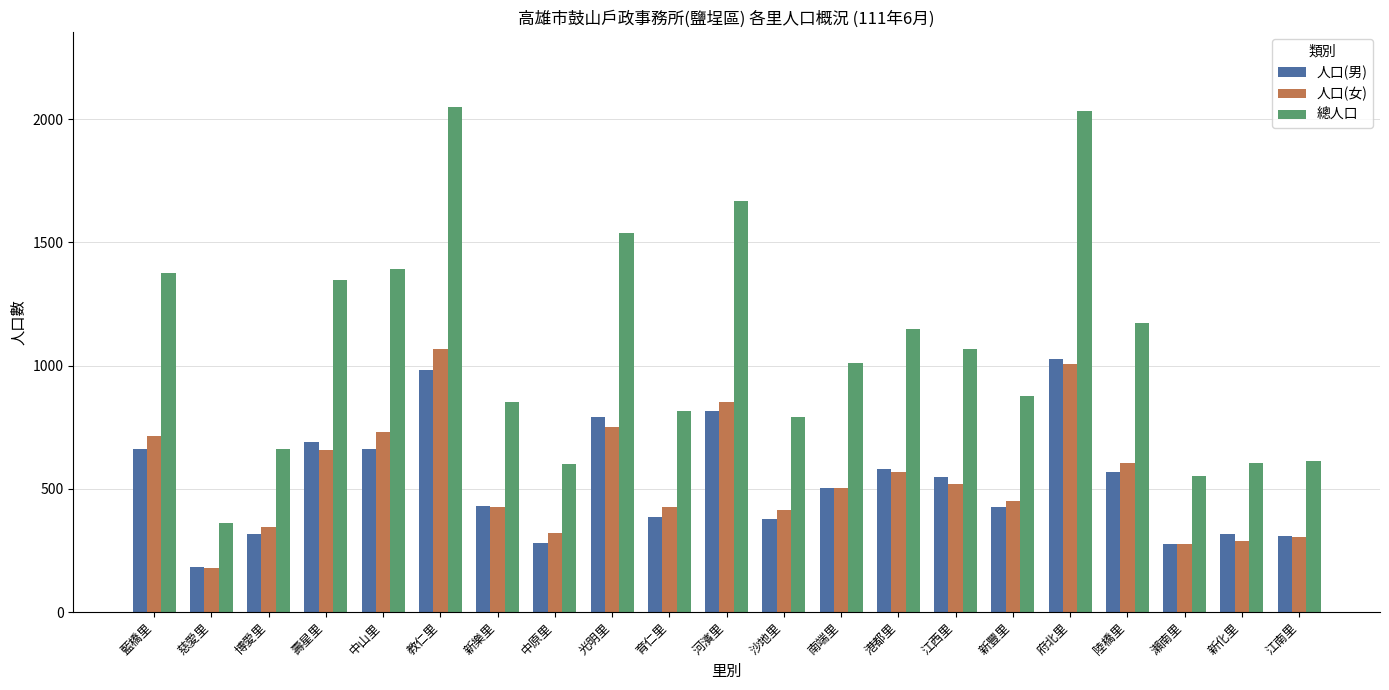

Which series changed the most between 慈愛里 and 育仁里?

總人口